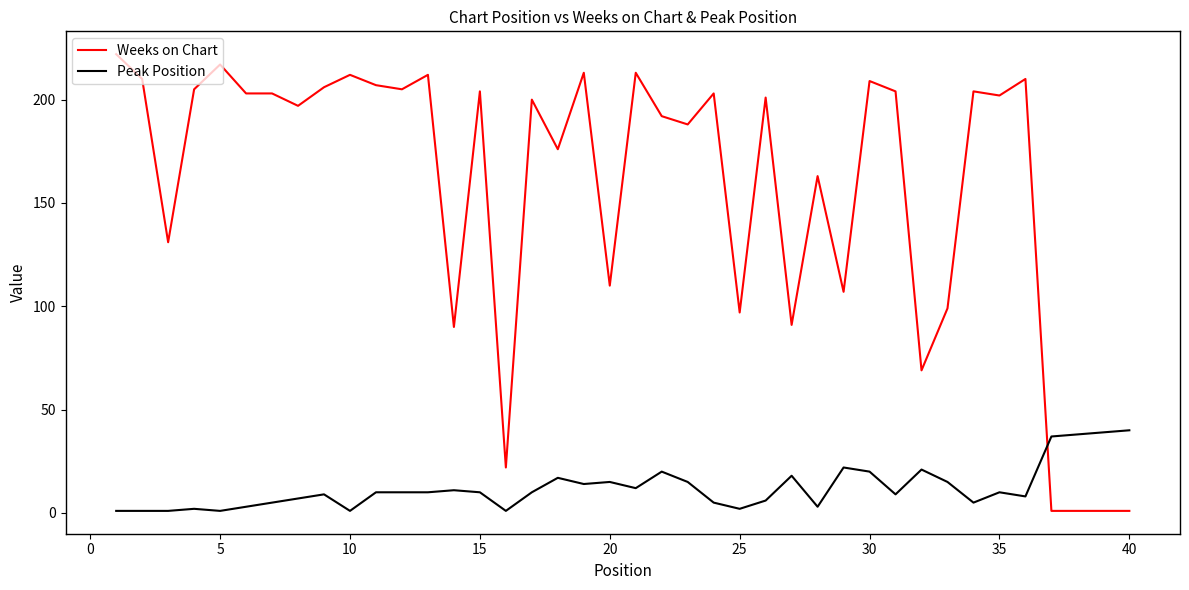

True or false: Peak Position has more than 1 interior local peaks.

True